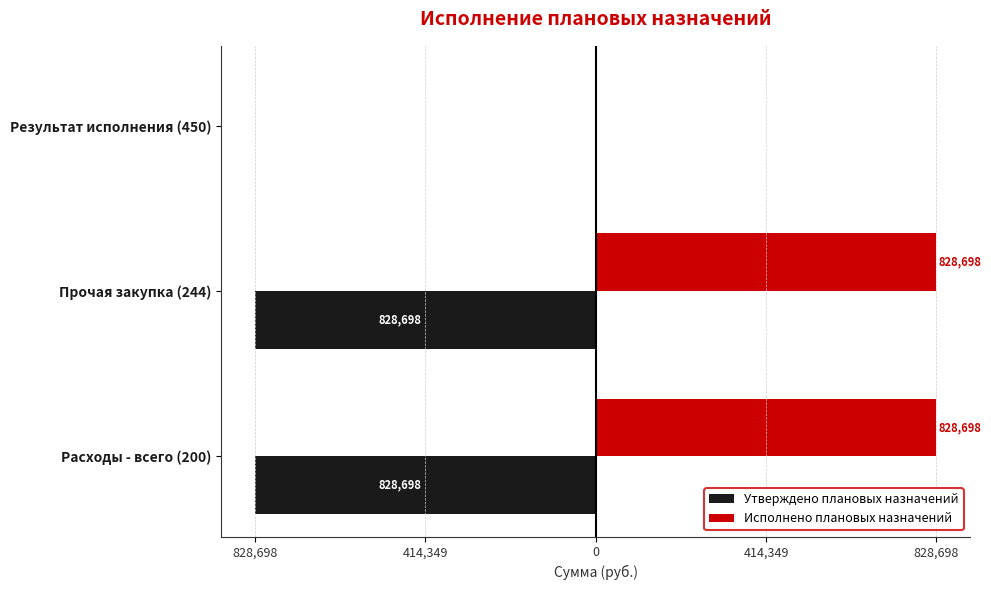

What are all the series names shown in the legend?

Утверждено плановых назначений, Исполнено плановых назначений